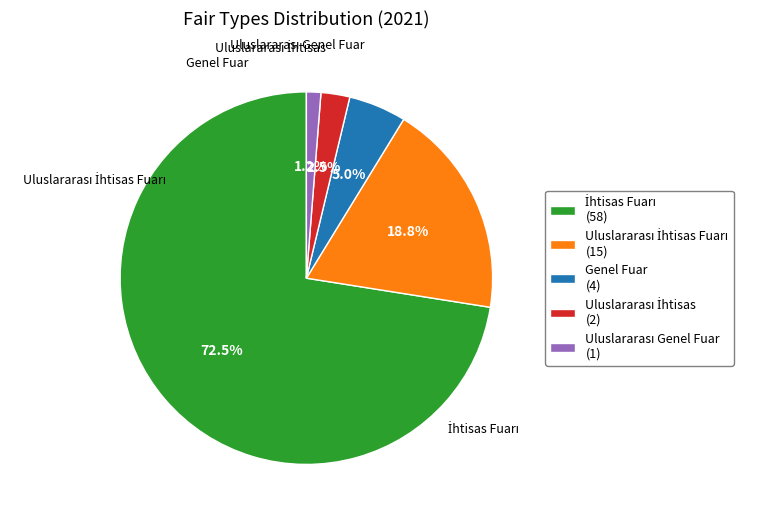

Is there a majority slice in this chart?

Yes